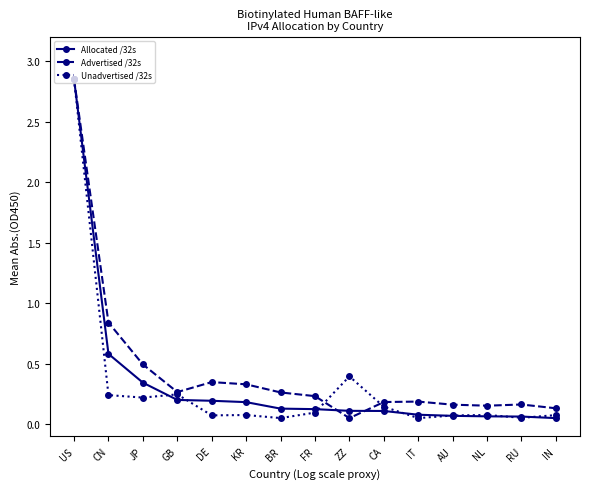

Which category has the lowest value in the Advertised /32s series?

ZZ